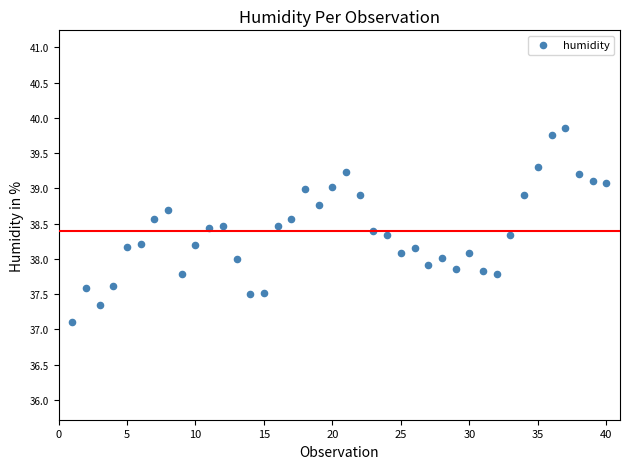

What is the range of X values (max minus min)?

39.0